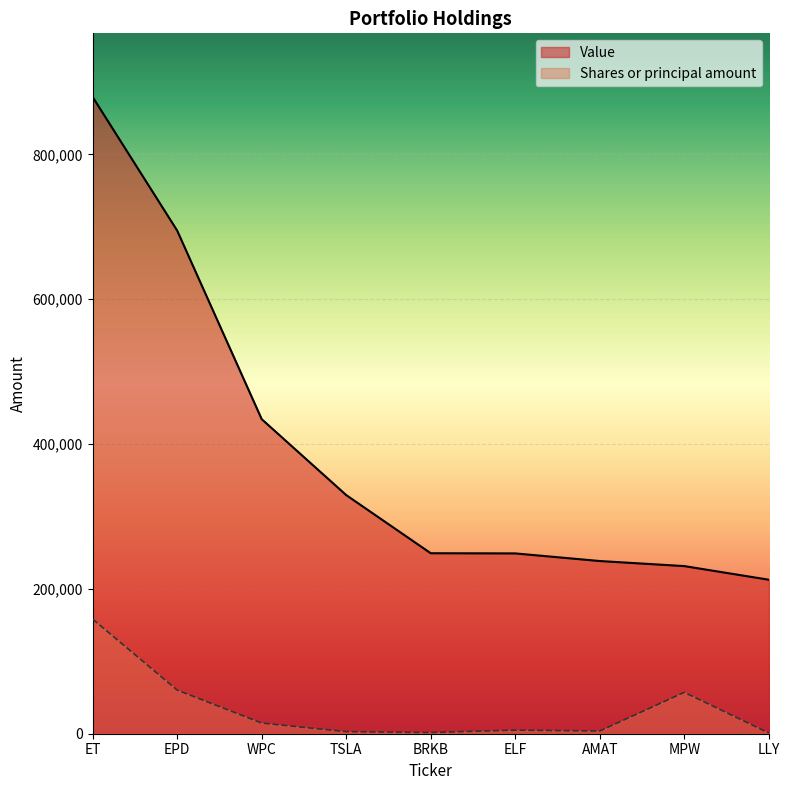

What value does the Shares or principal amount series have at EPD?

60279.5